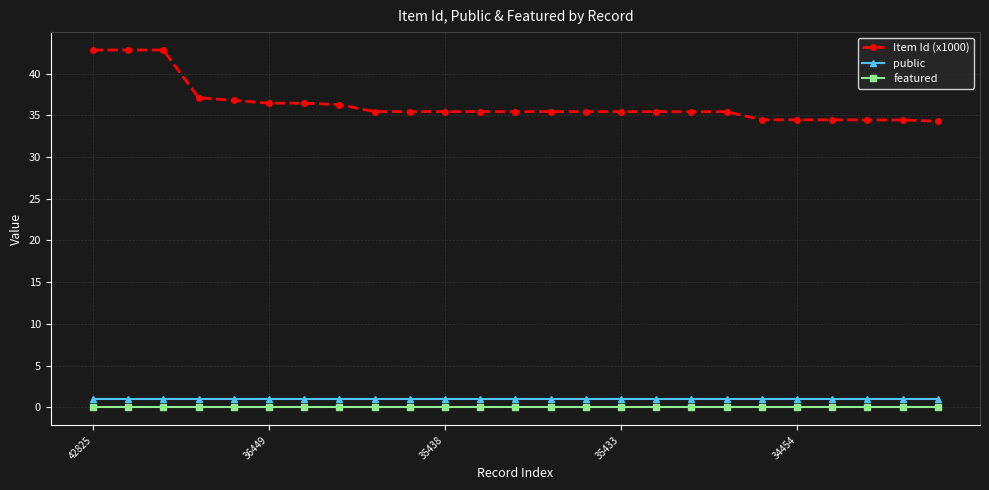

What is the sum of all public values?

25.0